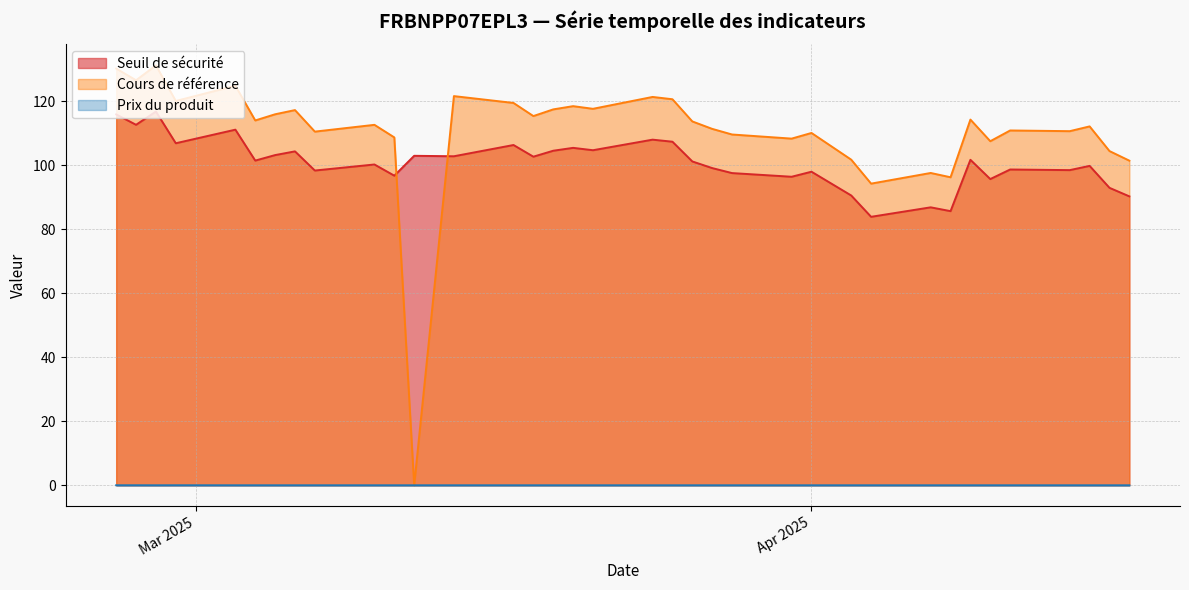

How many values in the Prix du produit series exceed 0?

3